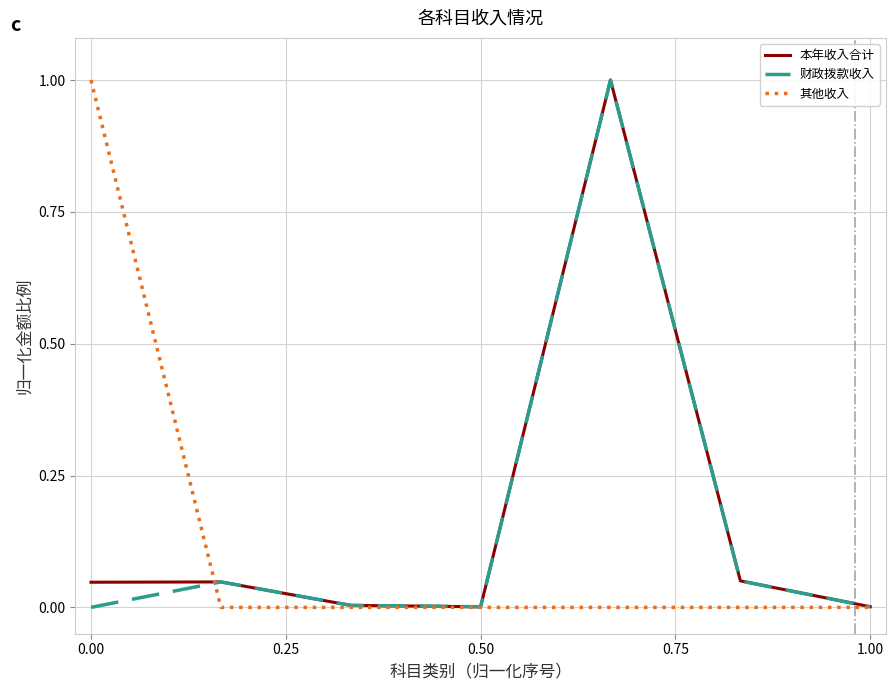

What is the maximum value for 财政拨款收入?

1.0